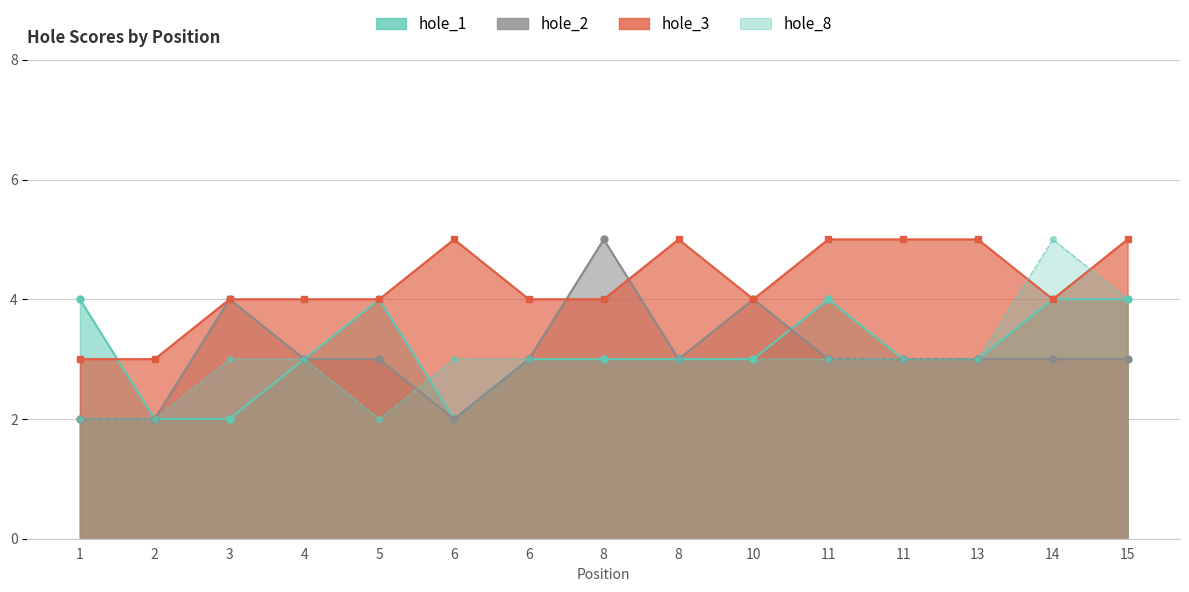

True or false: hole_3 and hole_1 cross at least once.

True